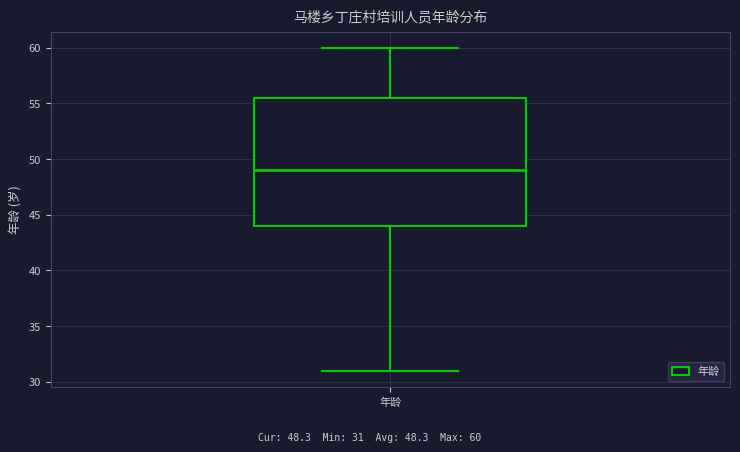

Where is the lower edge of the box for 年龄 on the y-axis? The values are not printed on the chart, so give them approximately, as read against the axis.

44.0